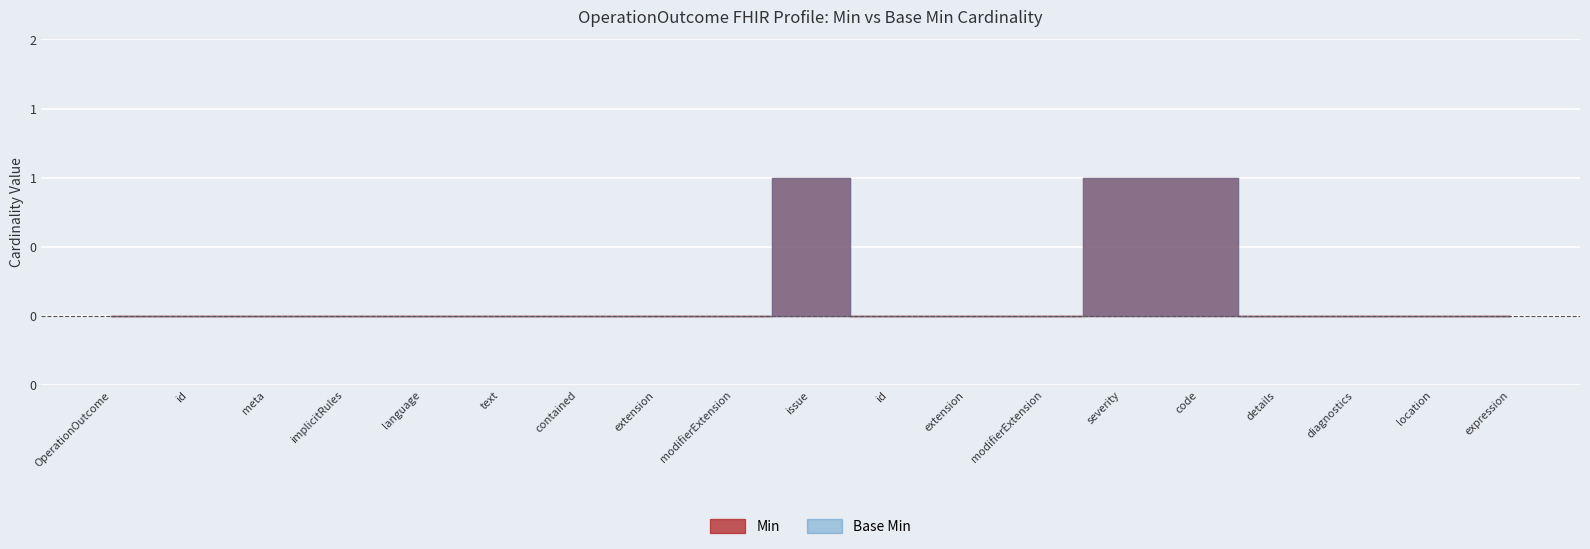

True or false: Min and Base Min cross at least once.

False